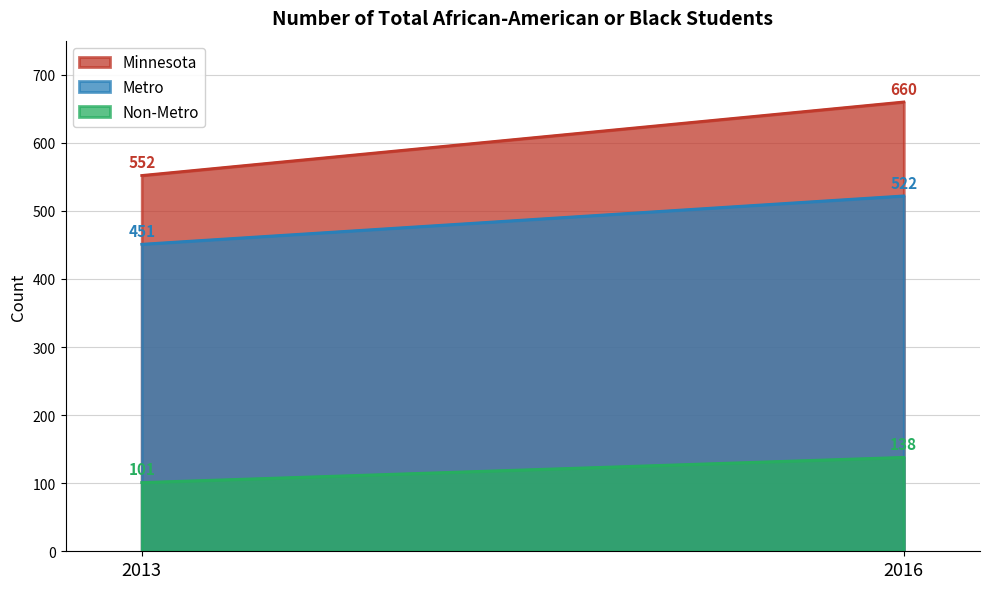

What is the value of the Non-Metro point at the 1st from the left?

101